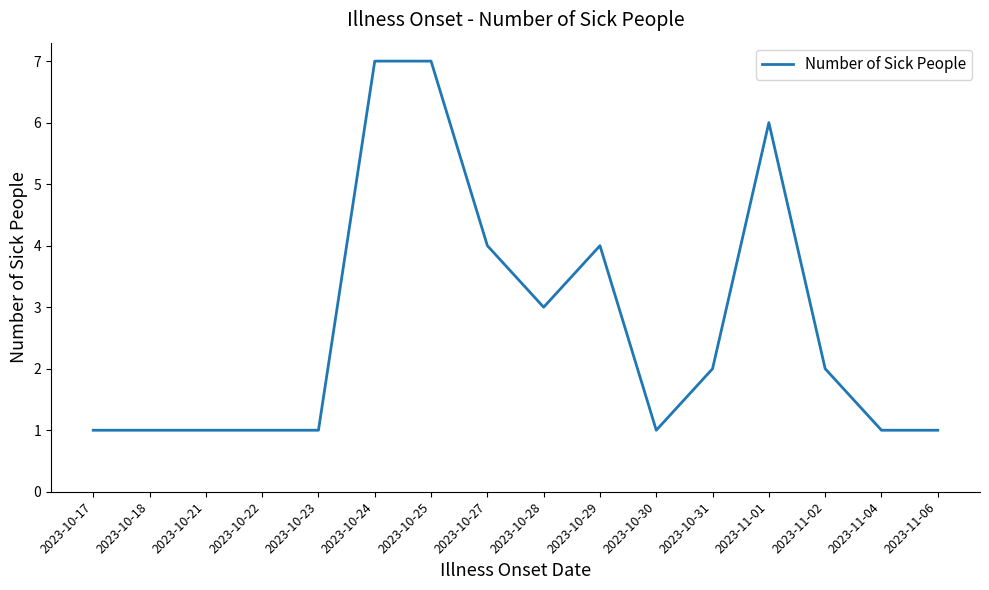

Which has a higher value, 2023-10-23 or 2023-10-25?

2023-10-25